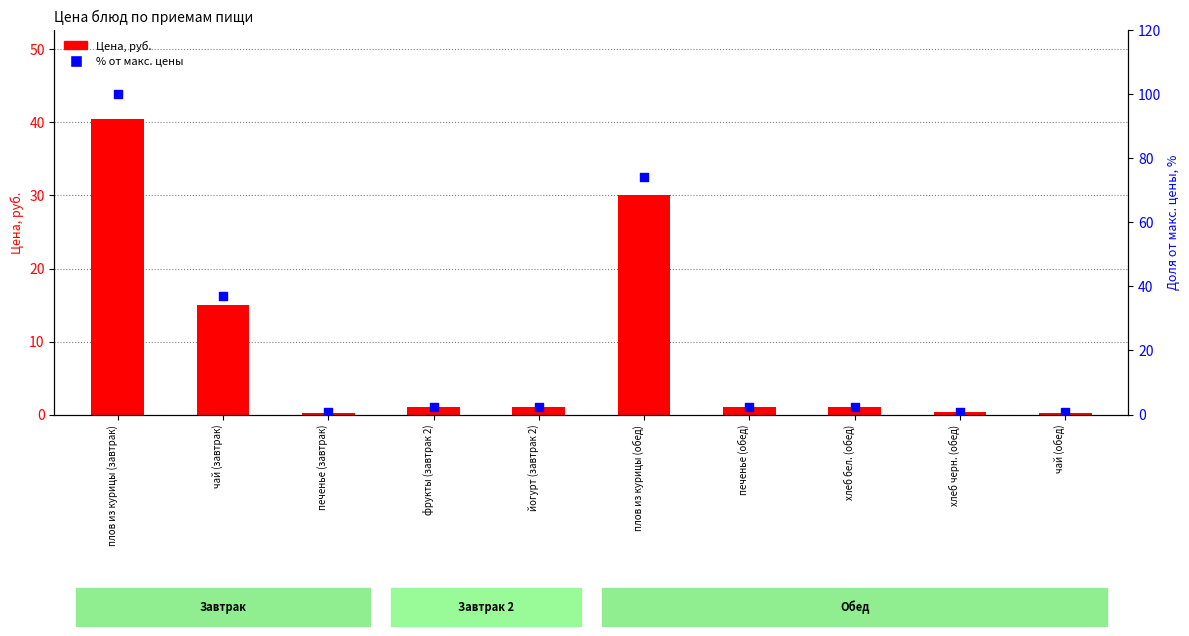

What is the total value across all series at плов из курицы (обед)?

104.1